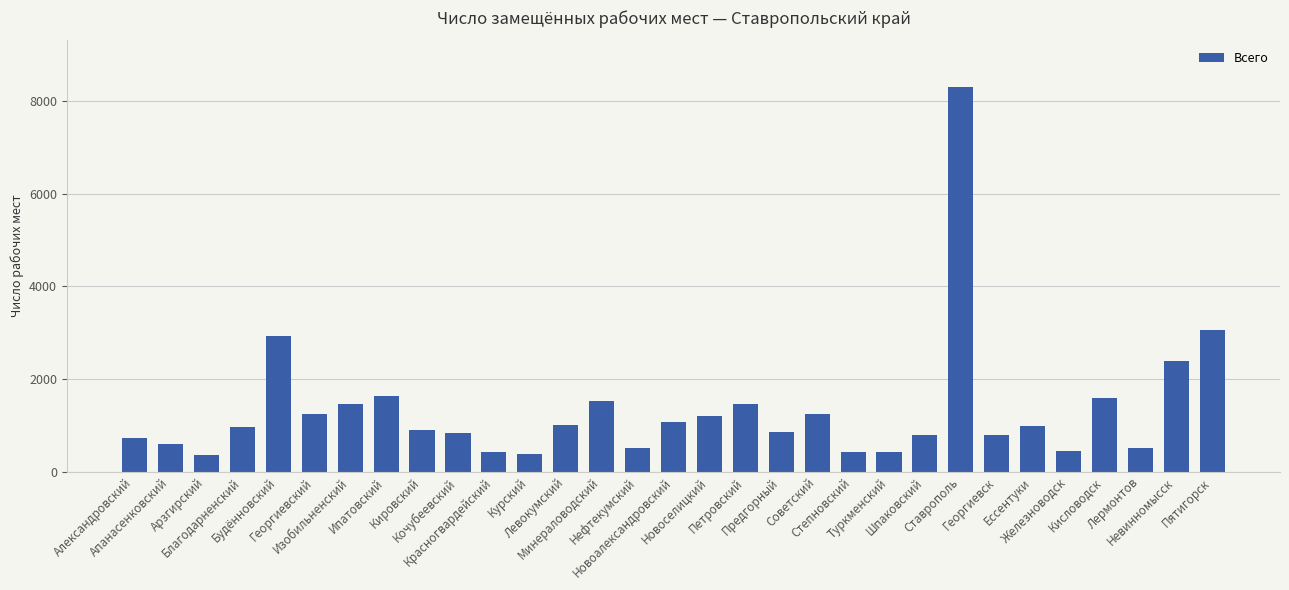

Between Ипатовский and Невинномысск, which is larger?

Невинномысск